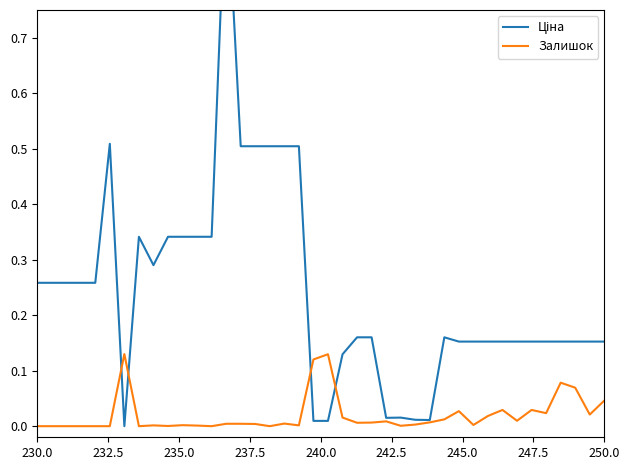

How many intersections are there between Ціна and Залишок?

4